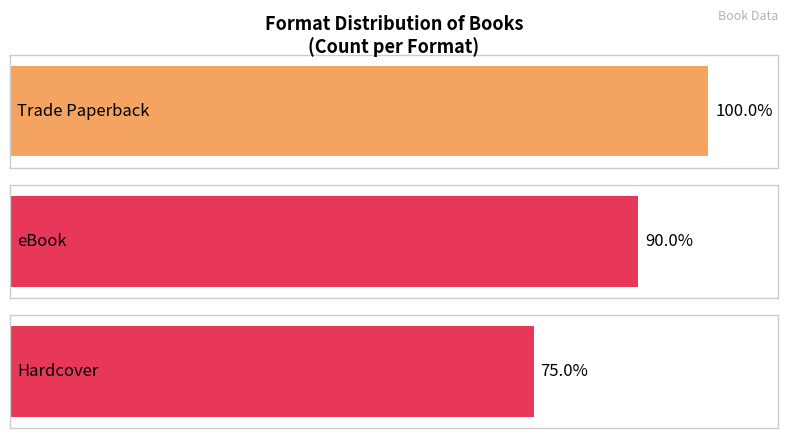

Rank the categories by value from lowest to highest.

Hardcover, eBook, Trade Paperback